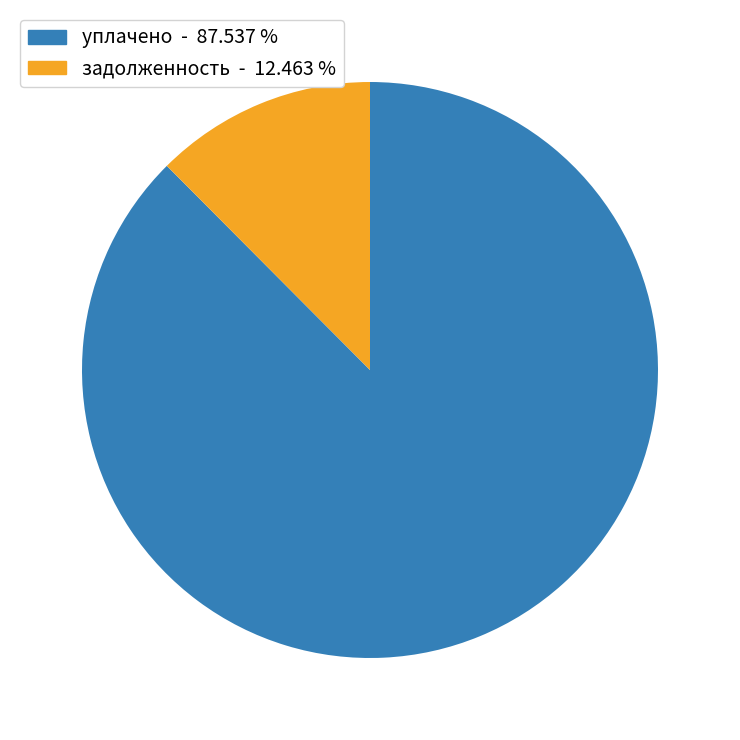

Is there a majority slice in this chart?

Yes